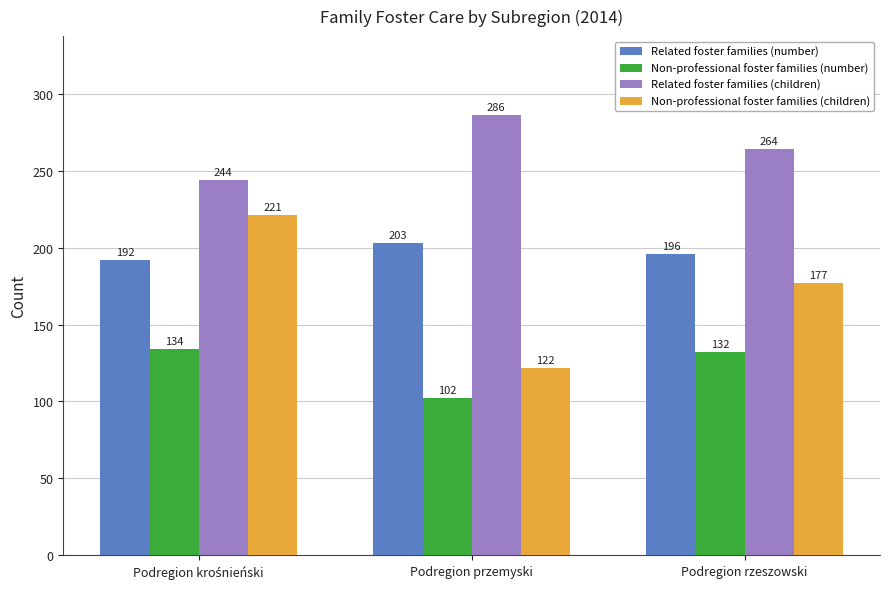

Which category has the lowest value across all series?

Podregion przemyski